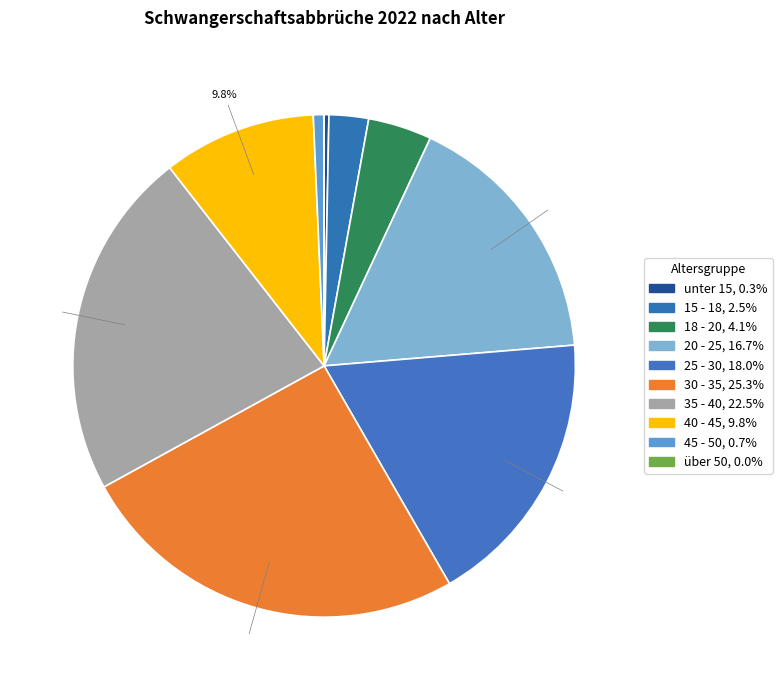

What percentage is the 45 - 50 slice, to the nearest percent?

1%